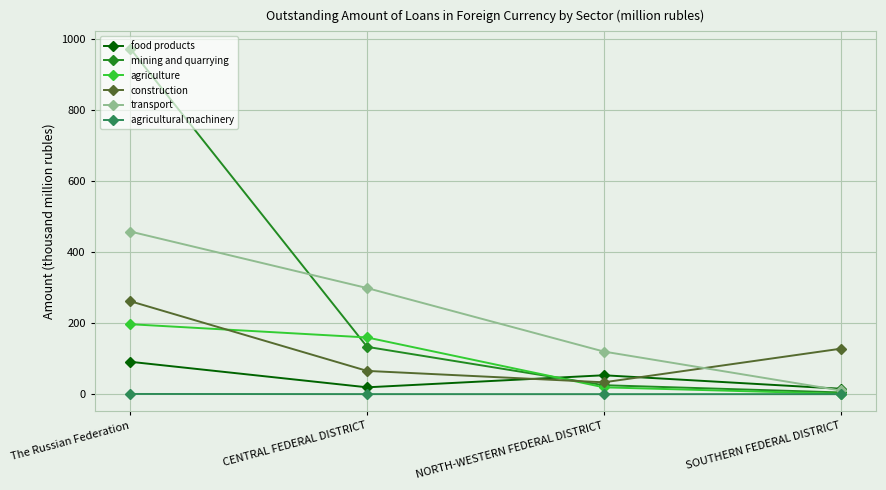

Where does the construction series first go above 127?

The Russian Federation